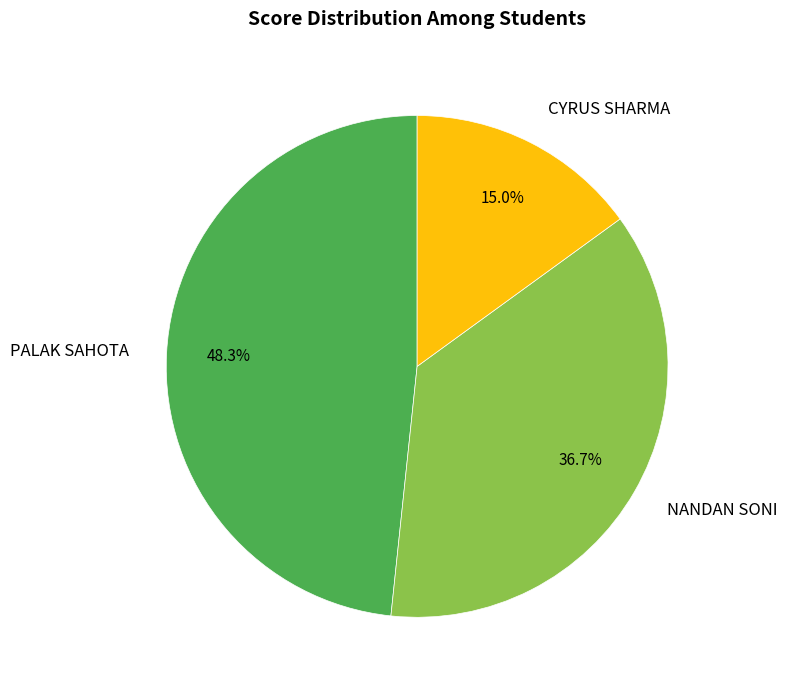

True or false: CYRUS SHARMA accounts for 3% of the total.

False